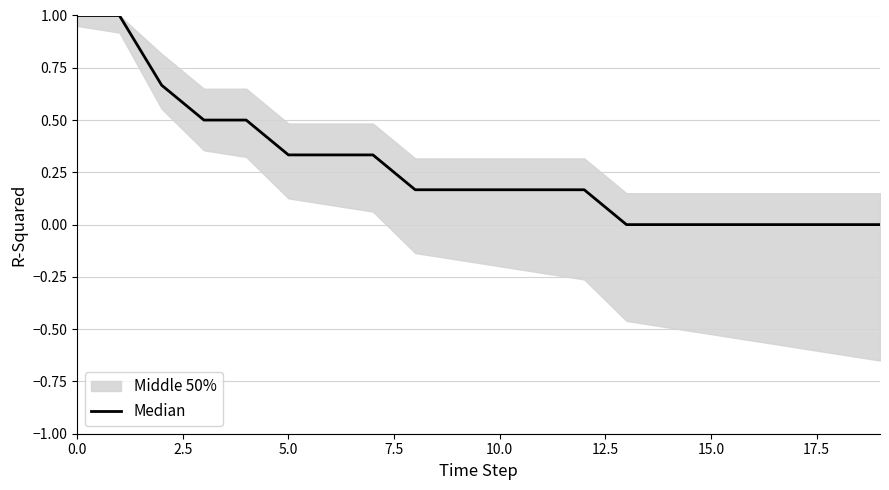

The value at 5.0 is 0.3. True or false?

False